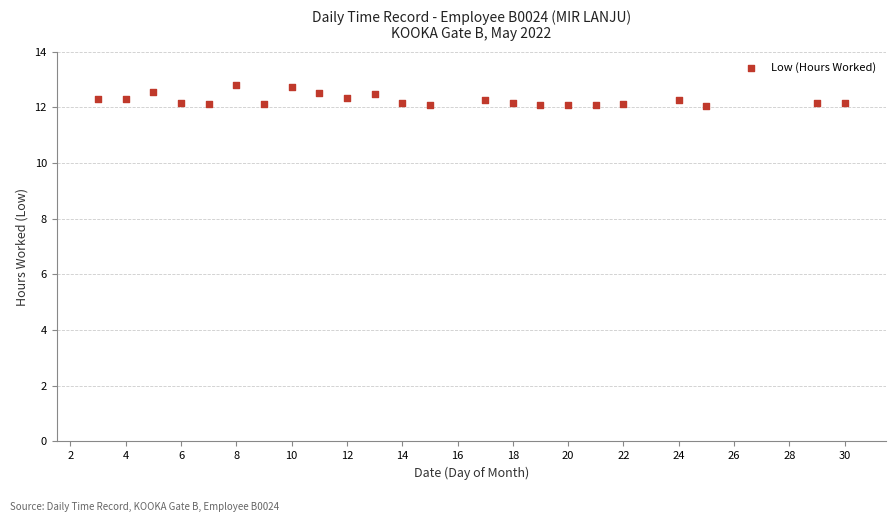

What is the range of X values (max minus min)?

27.0